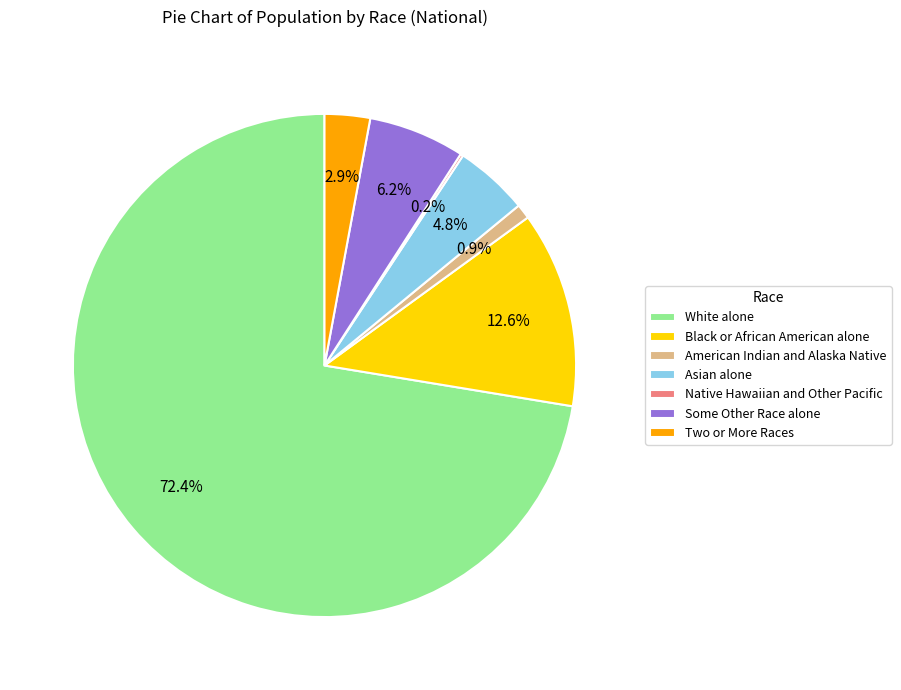

What is the largest slice in the pie chart?

White alone